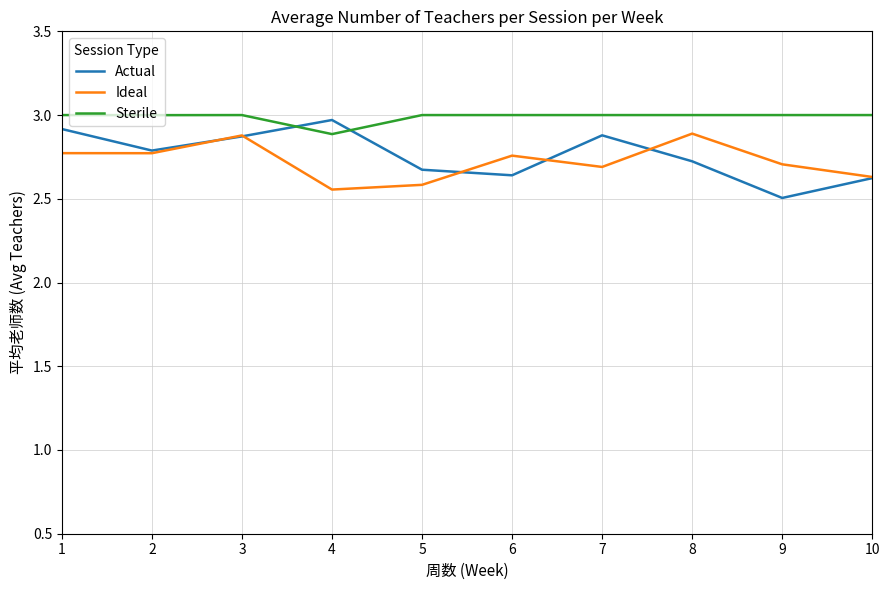

The Sterile series shows 3.0 at 2. True or false?

True